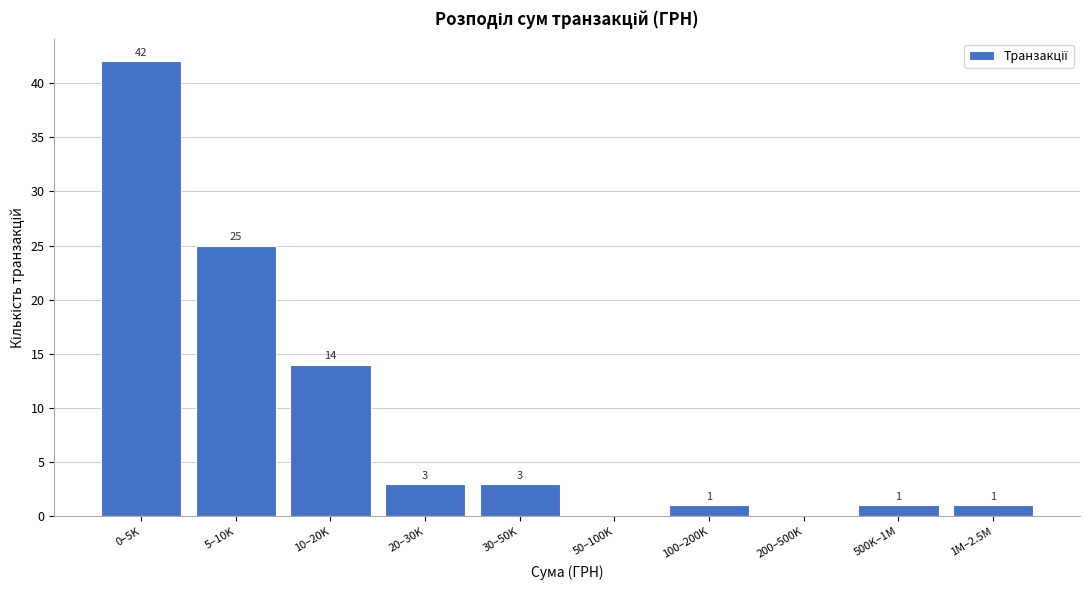

Reading right to left, list all the values displayed in this chart.

1M–2.5M=1	500K–1M=1	200–500K=0	100–200K=1	50–100K=0	30–50K=3	20–30K=3	10–20K=14	5–10K=25	0–5K=42